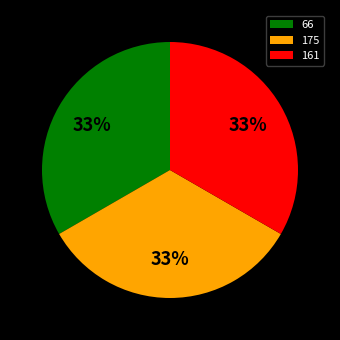

Is the sum of 161 and 175 greater than half?

Yes